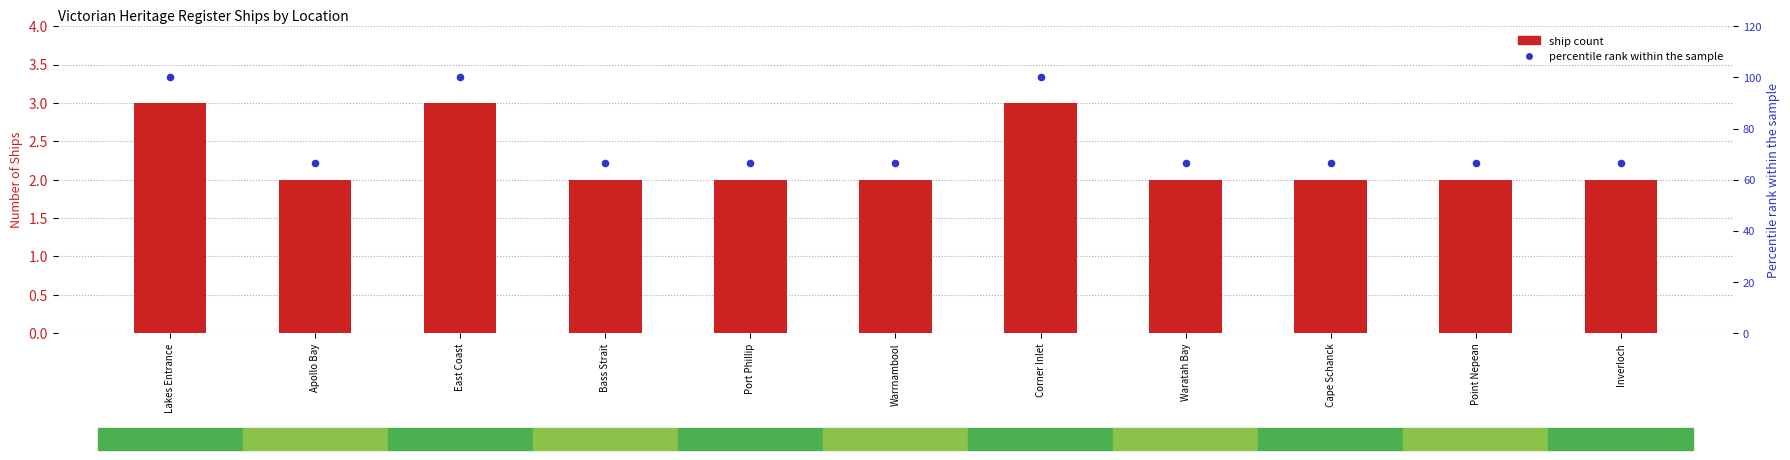

Which series has the largest total across all categories?

Percentile rank within sample